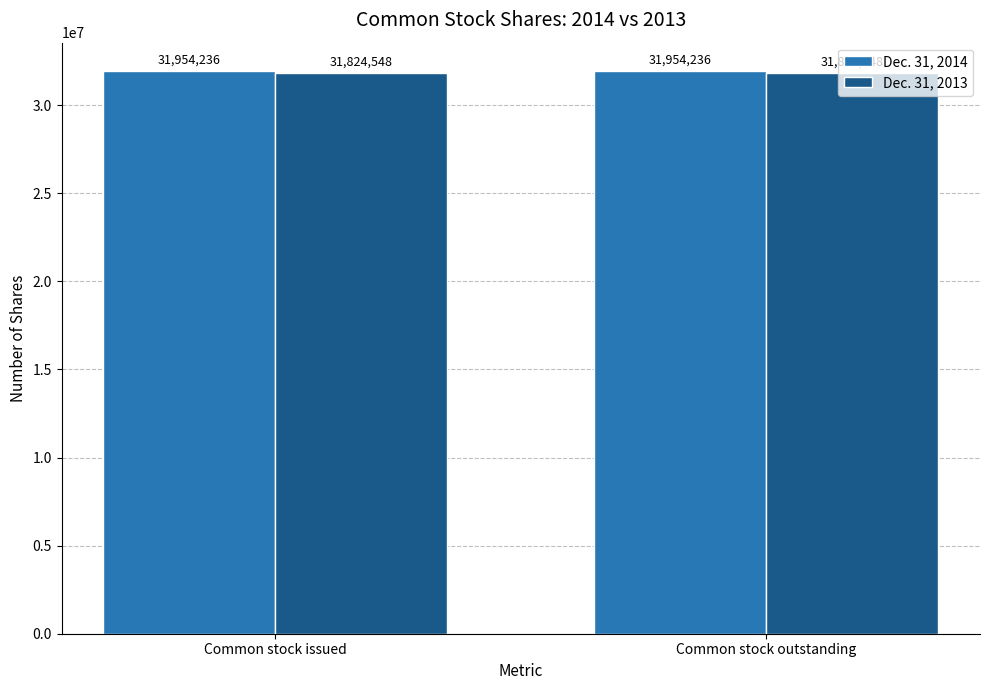

At how many categories does at least one series exceed 31825439?

2